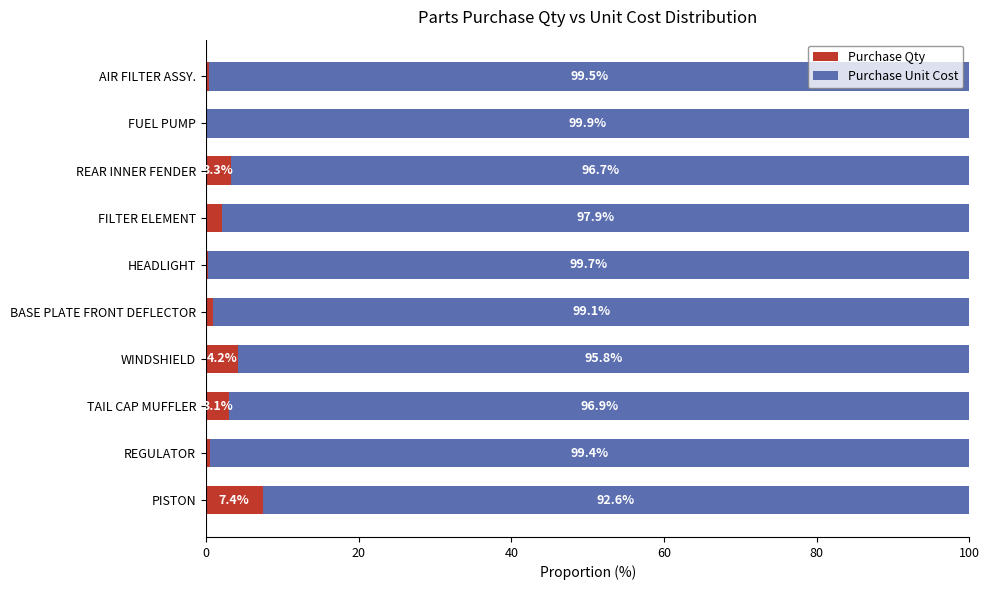

What is the total value across all series at AIR FILTER ASSY.?

100.0